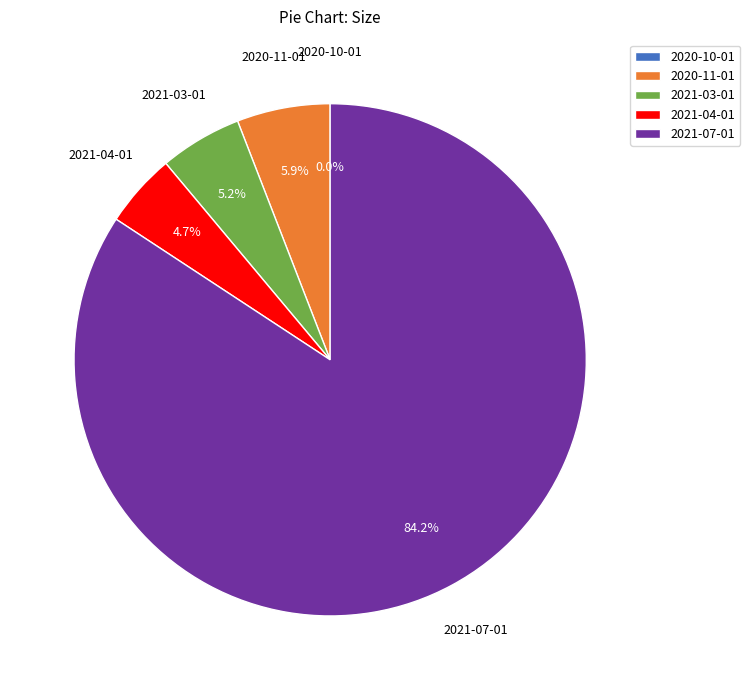

The 2021-03-01 slice represents 5% of the pie. True or false?

True